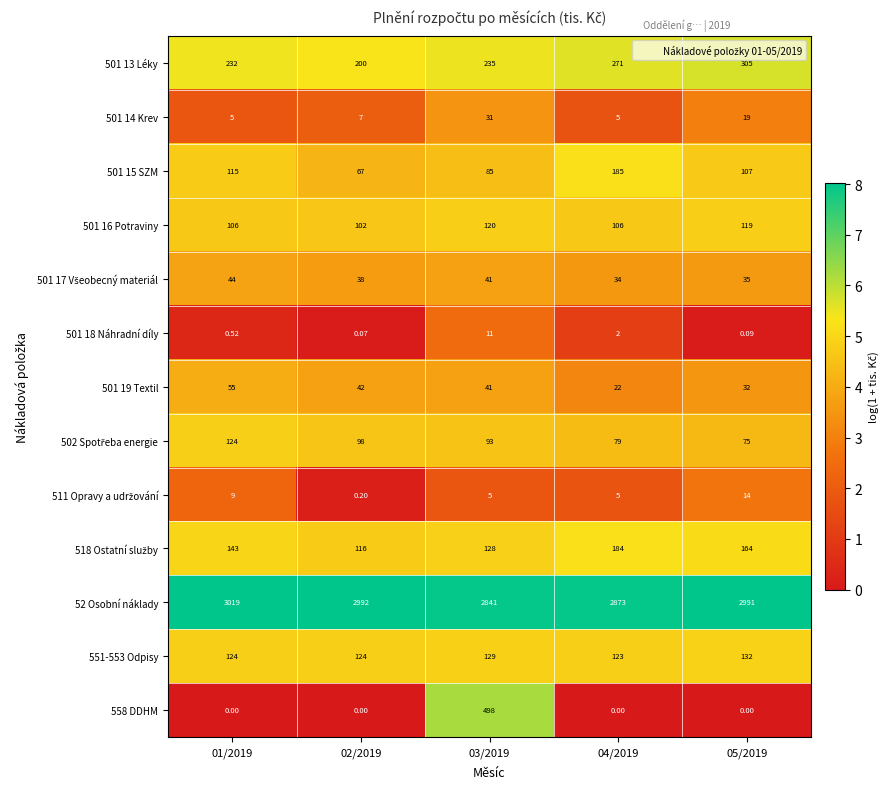

How many data points does each series have?

5